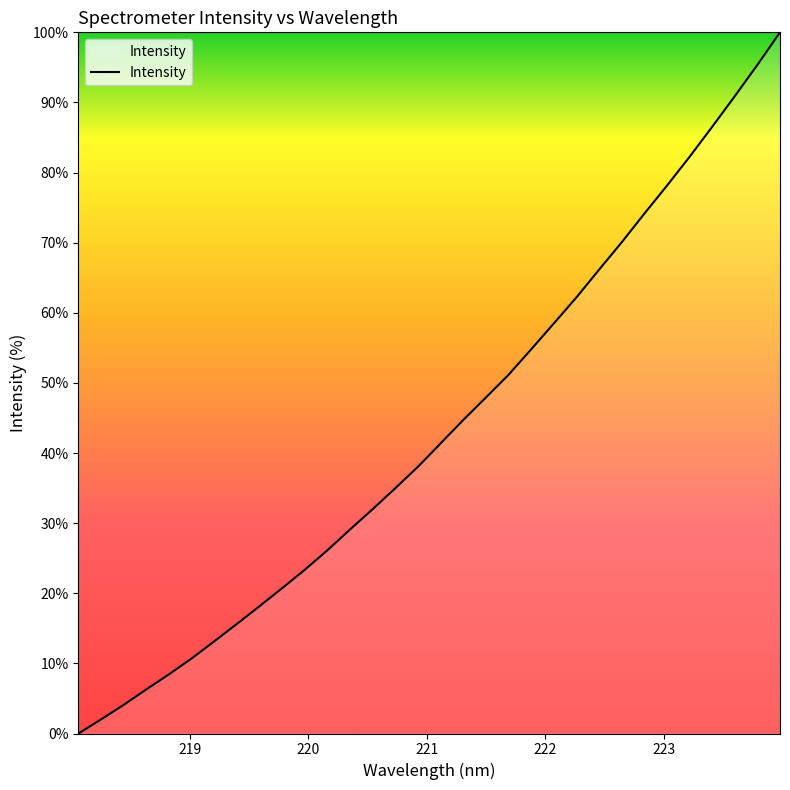

What is the difference between the maximum and minimum values?

100.0